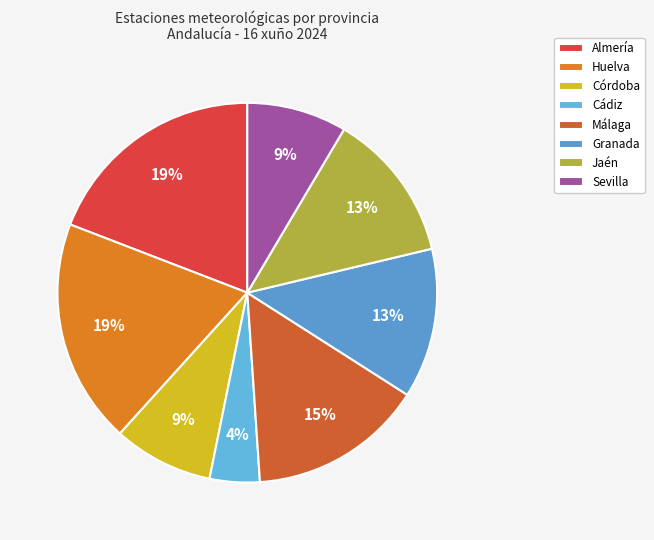

To the nearest percent, what percentage of the pie is Jaén?

13%